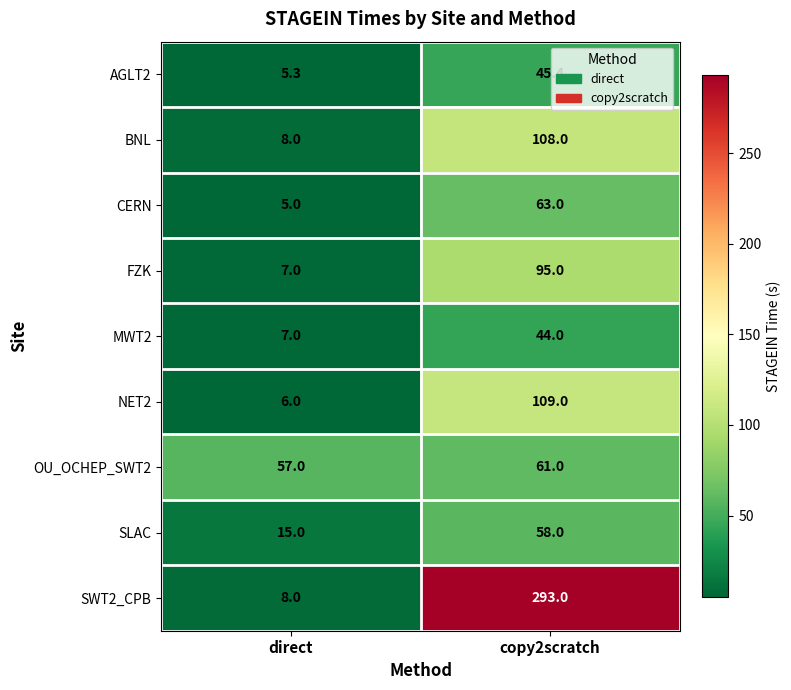

What is the maximum value shown in the chart?

293.0